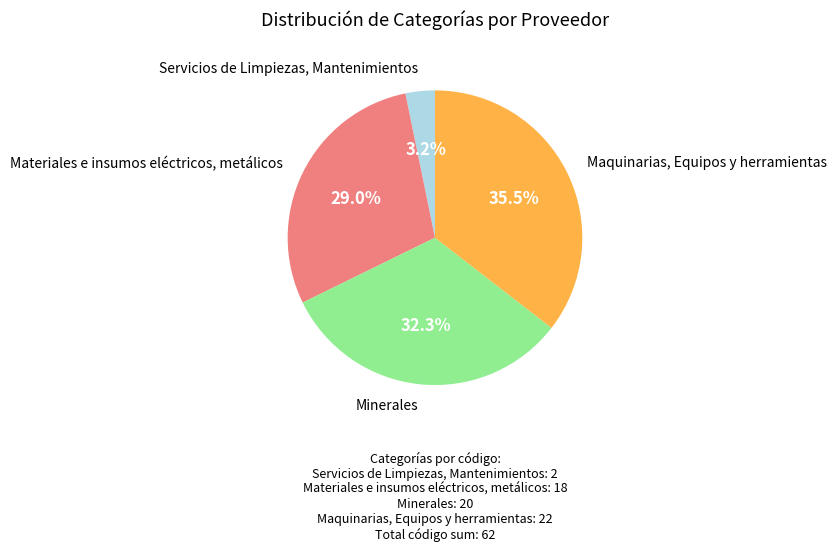

Is there a majority slice in this chart?

No